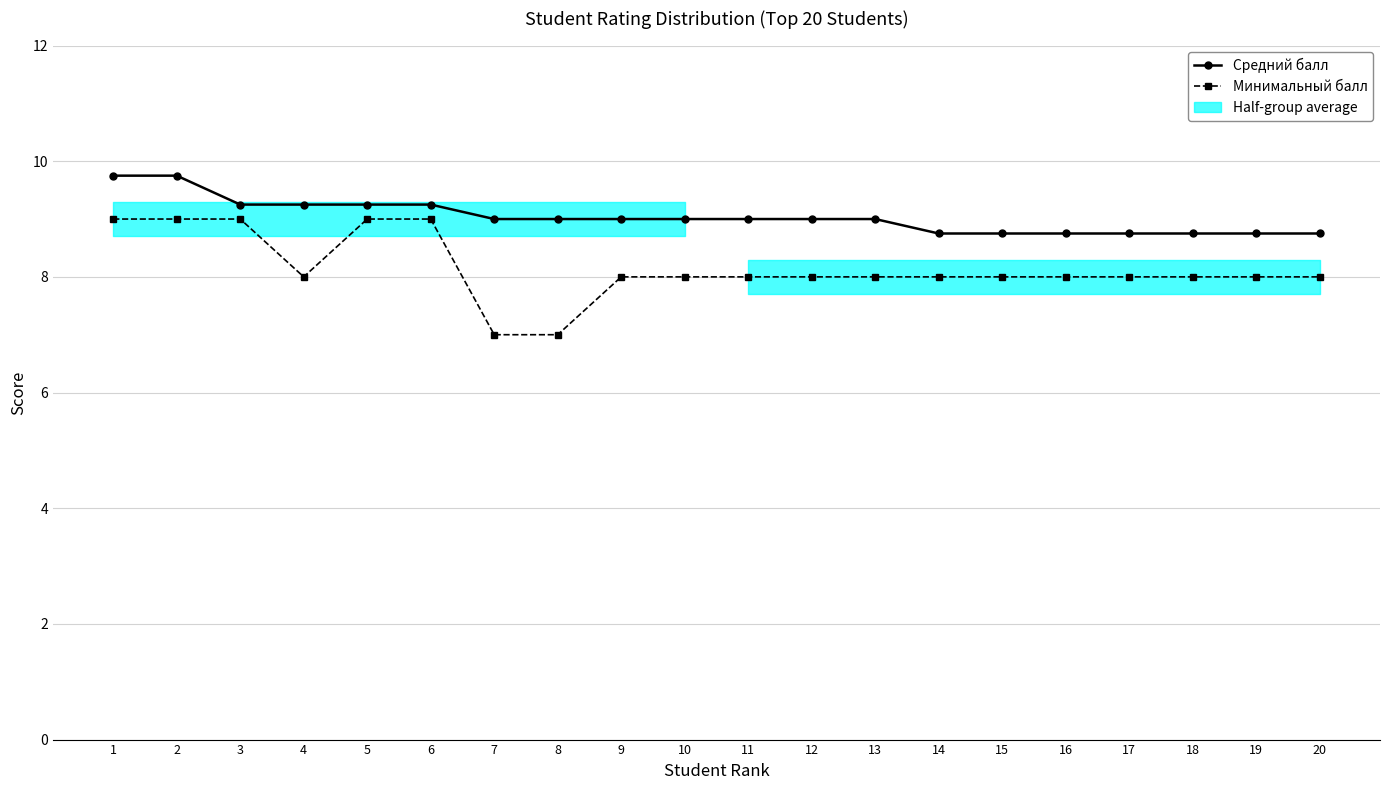

What is the minimum value for Средний балл?

8.8